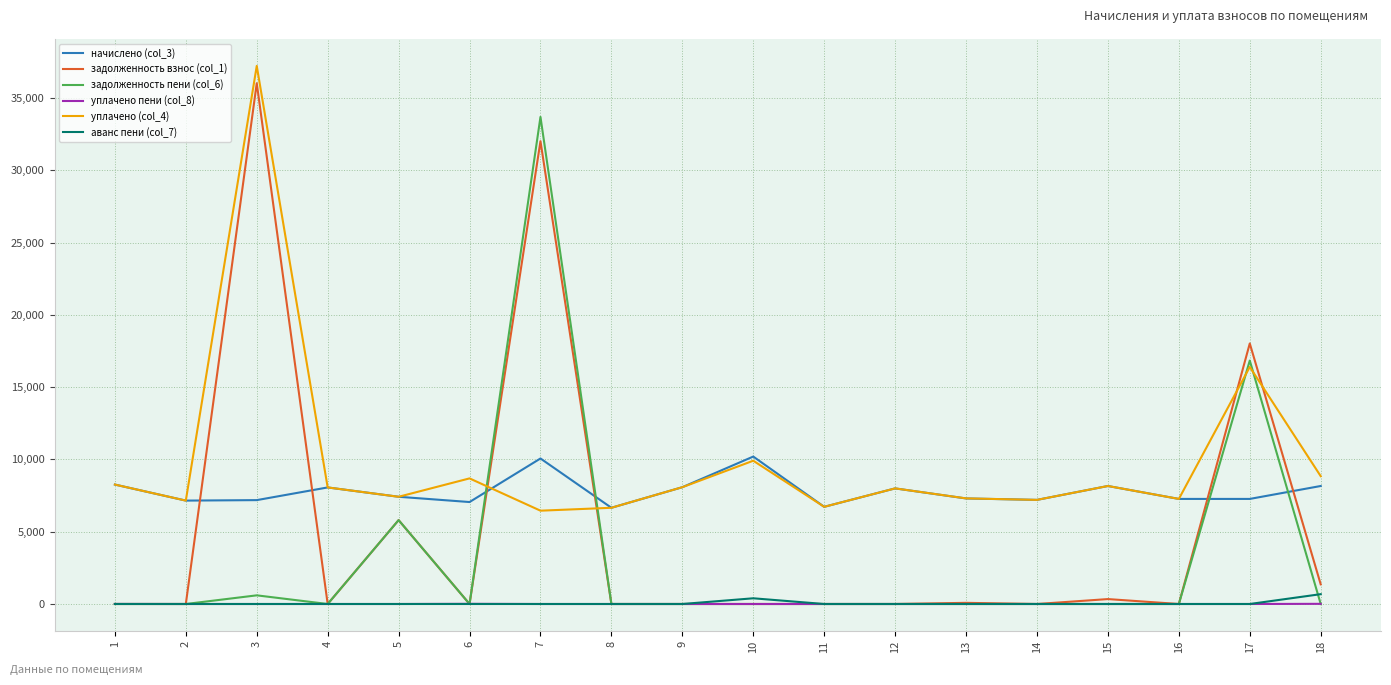

Which series has the largest total across all categories?

уплачено (col_4)